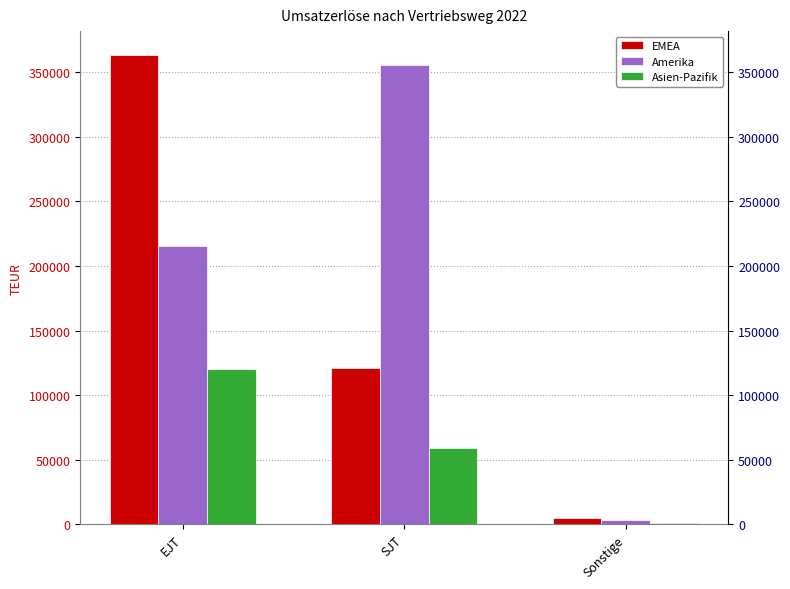

At which category is the sum across all series the highest?

EJT